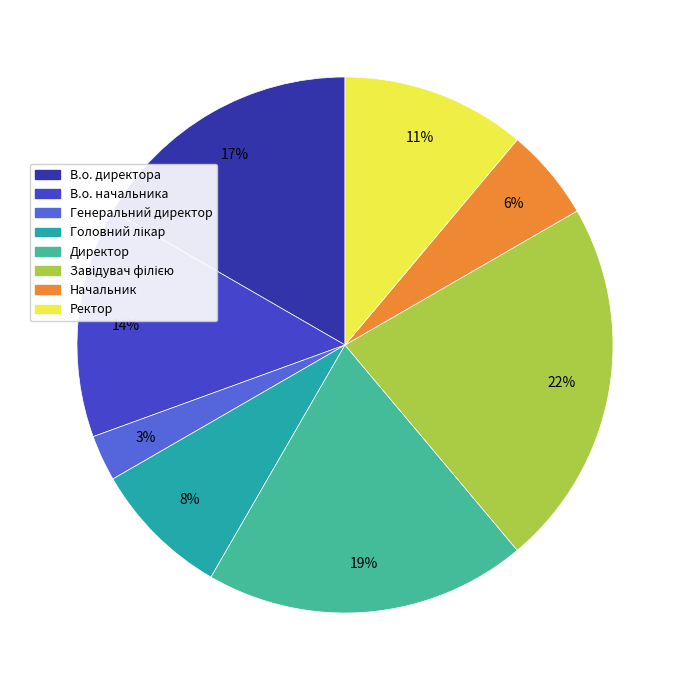

How many segments does this pie chart have?

8